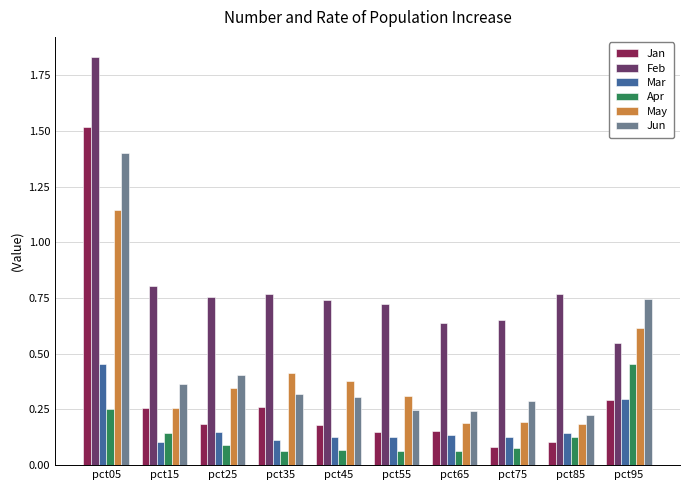

What is the difference between the maximum and second lowest values in the Jun series?

1.2